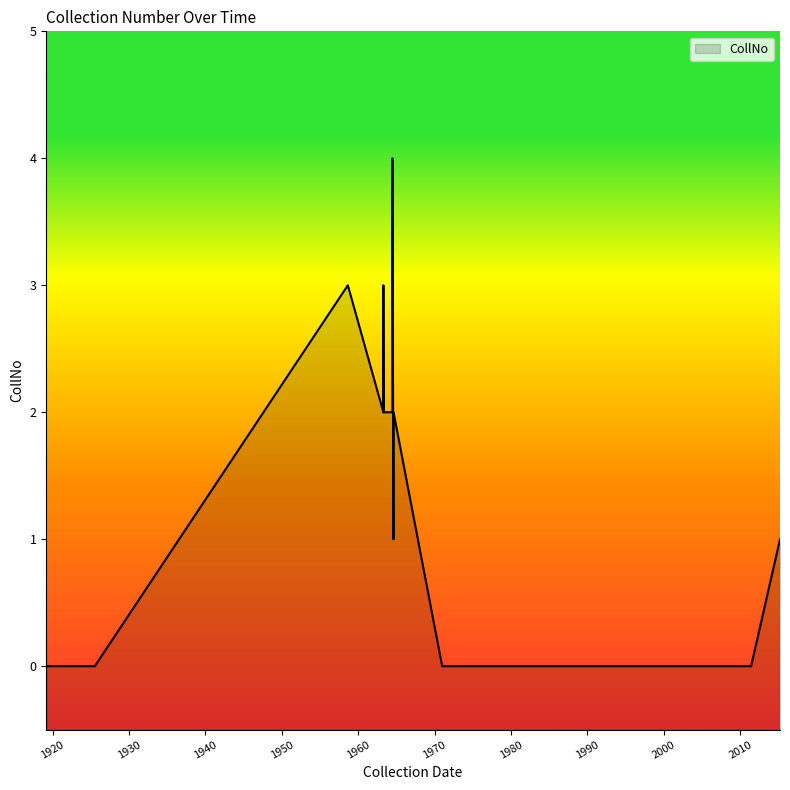

Where is the first local minimum?

1970-12-28